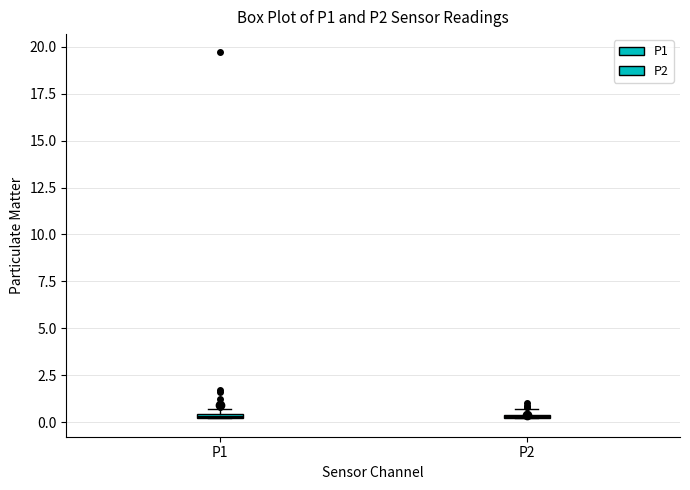

Where is the lower edge of the box for P1 on the y-axis? The values are not printed on the chart, so give them approximately, as read against the axis.

0.0